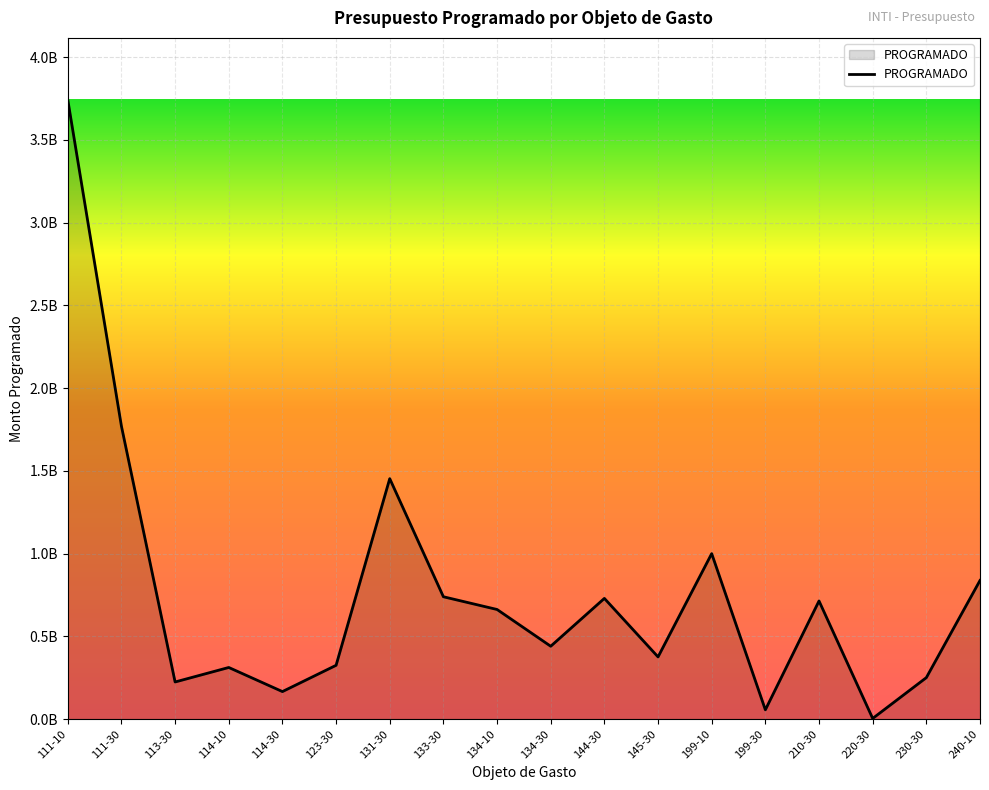

True or false: the data has more than 1 interior local peaks.

True